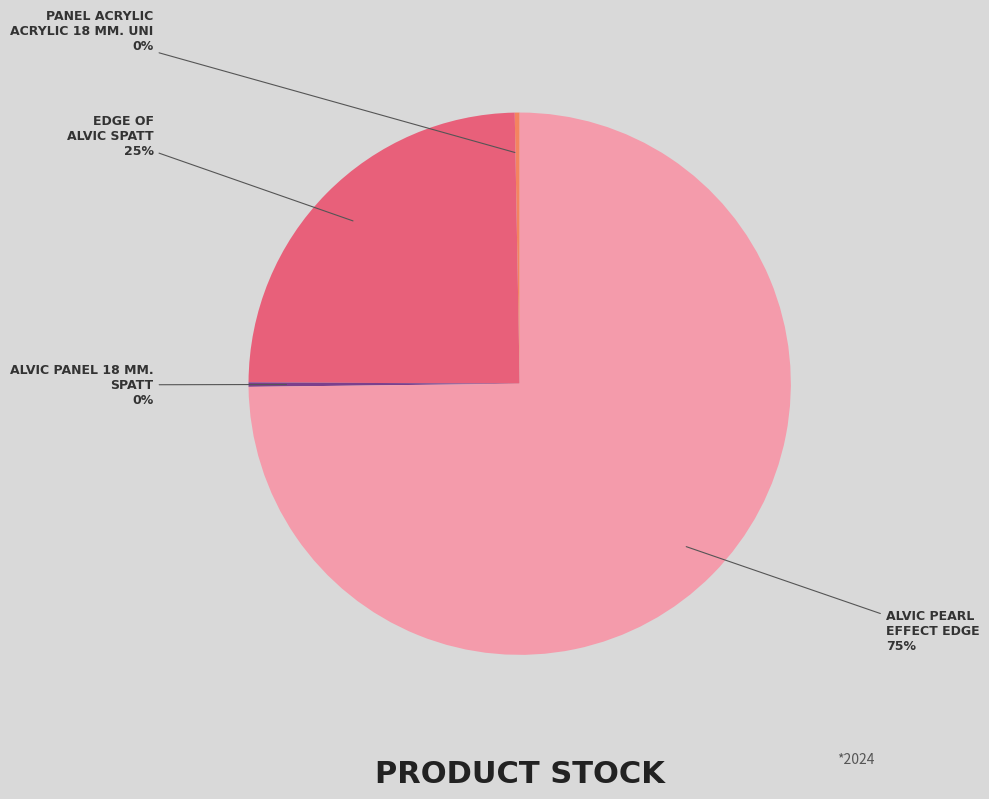

Does any single category account for the majority?

Yes